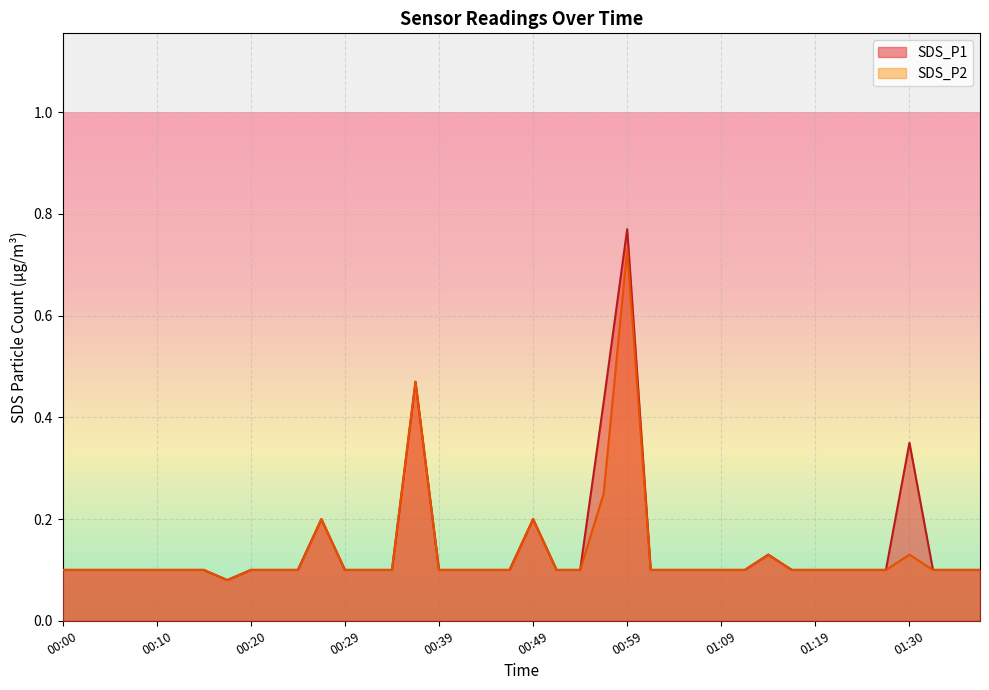

List the series in order of their overall mean, lowest first.

SDS_P2, SDS_P1